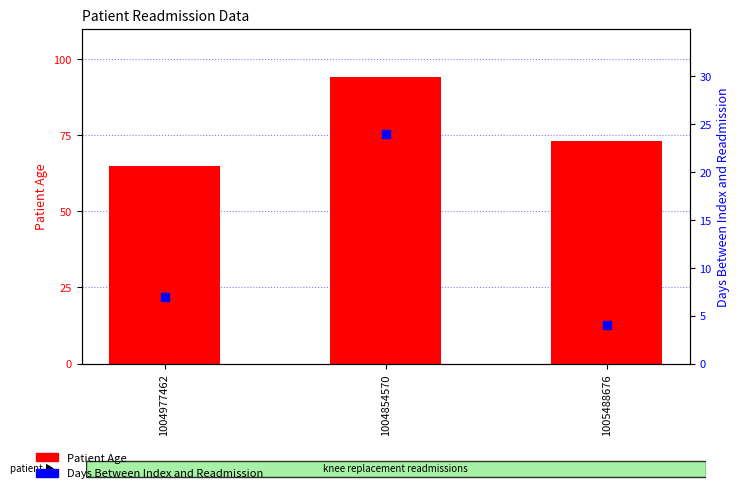

Which series contains the lowest Y value?

Days Between Index and Readmission